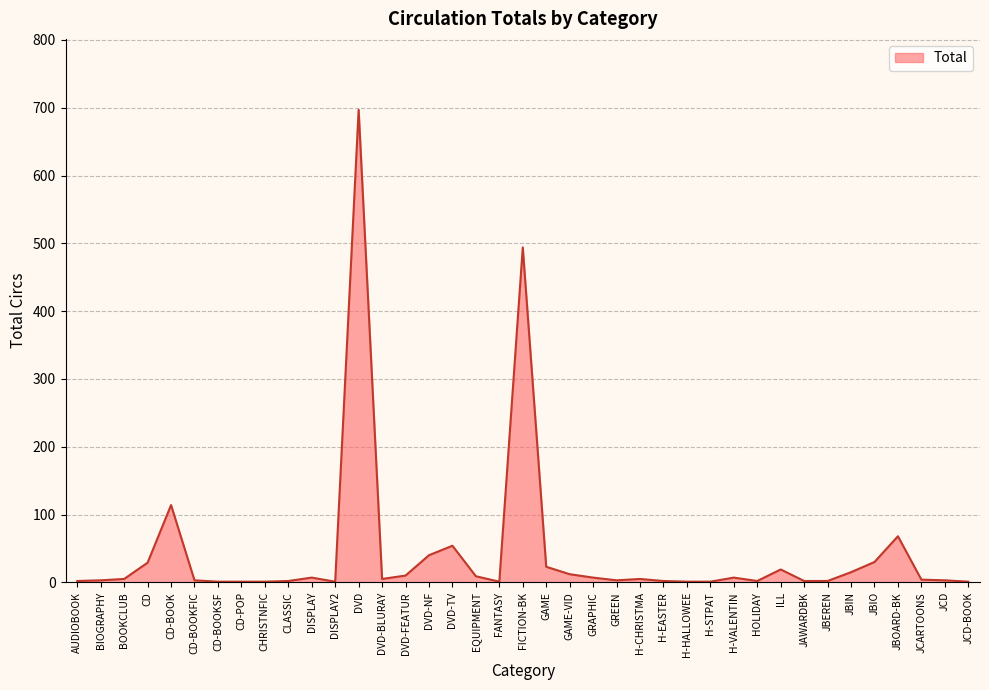

What is the greatest value displayed?

697